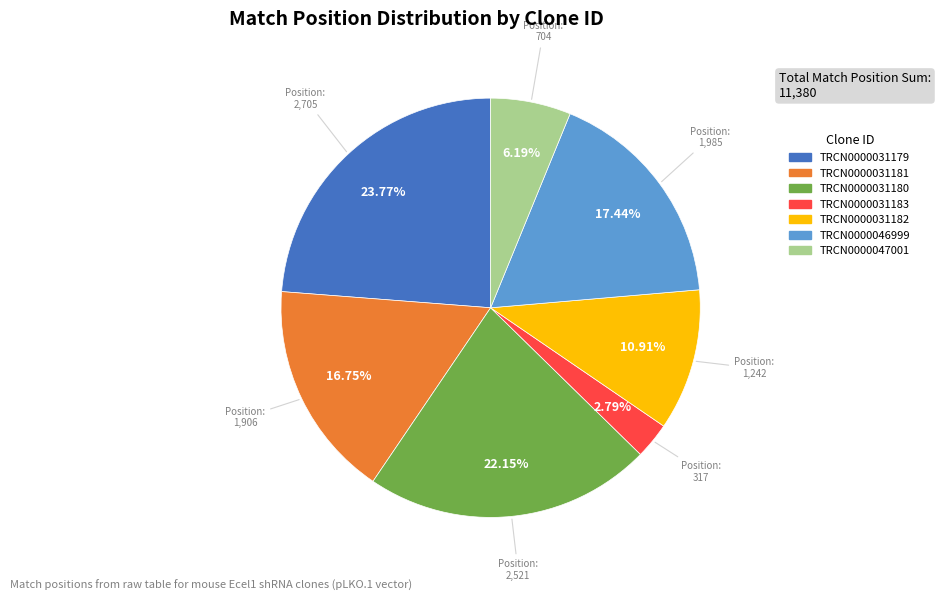

Does any single category account for the majority?

No